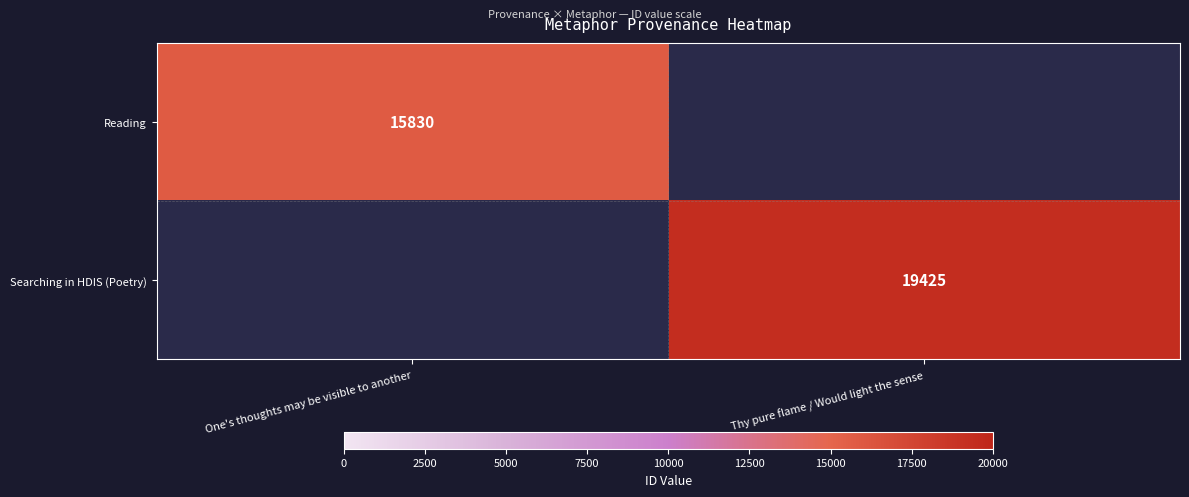

Which has a higher value, One's thoughts may be visible to another or Thy pure flame / Would light the sense?

Thy pure flame / Would light the sense